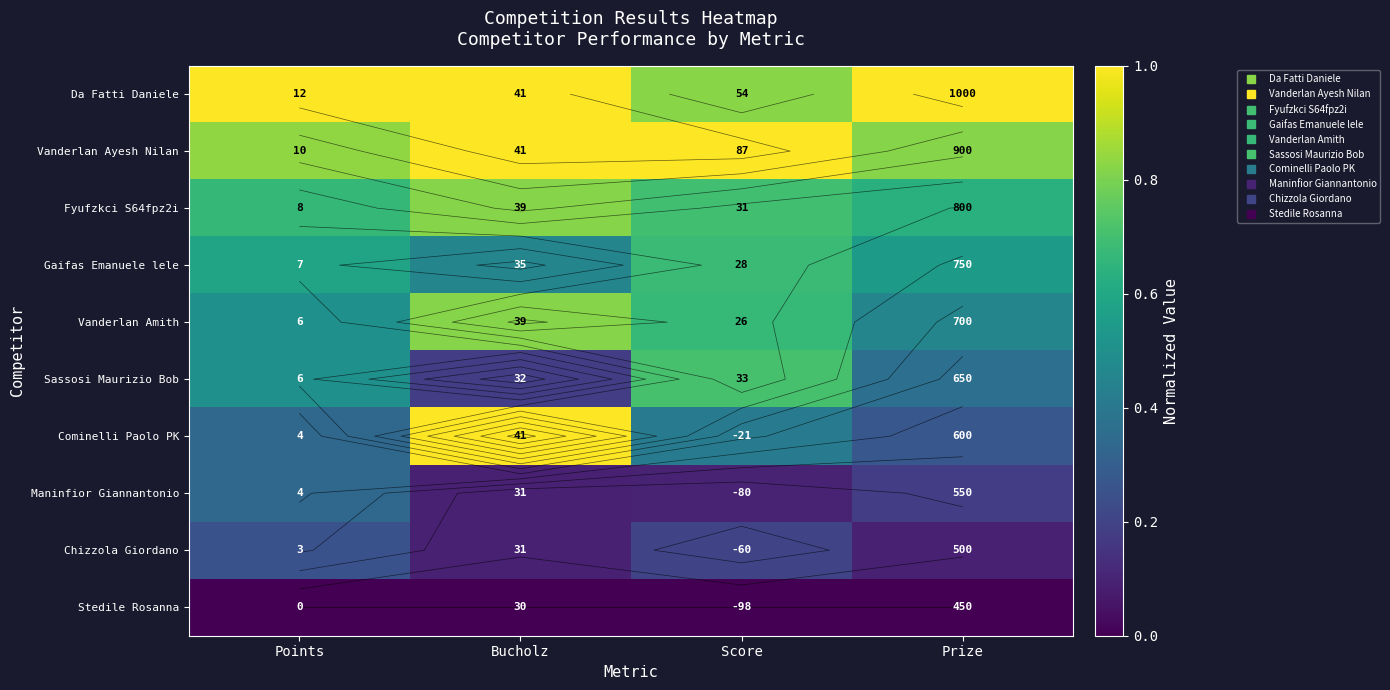

What is the total value across all series at Bucholz?

5.5